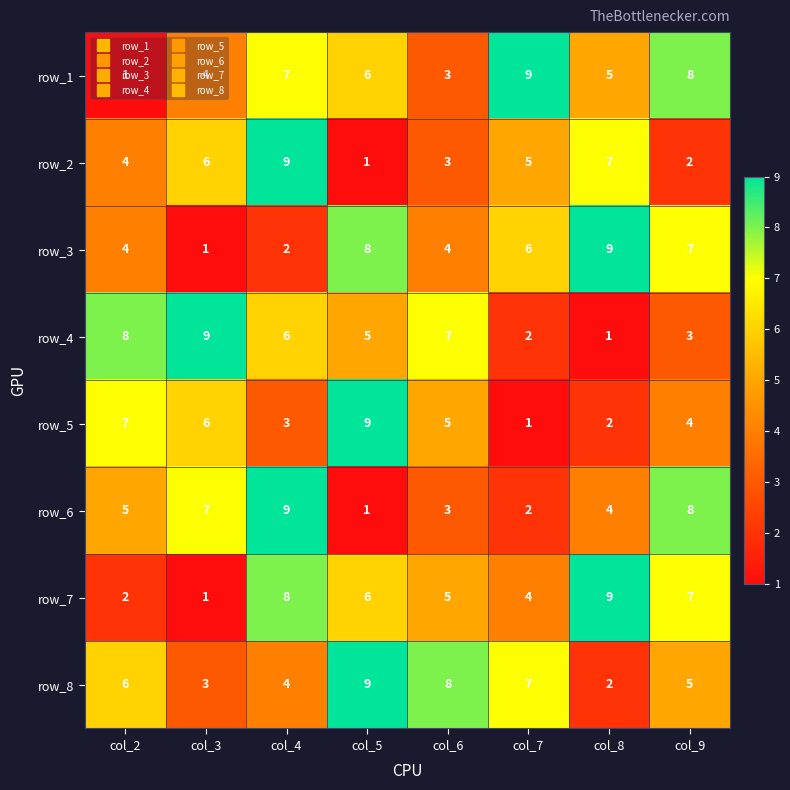

Rank the categories by row_8 value from highest to lowest.

col_5, col_6, col_7, col_2, col_9, col_4, col_3, col_8